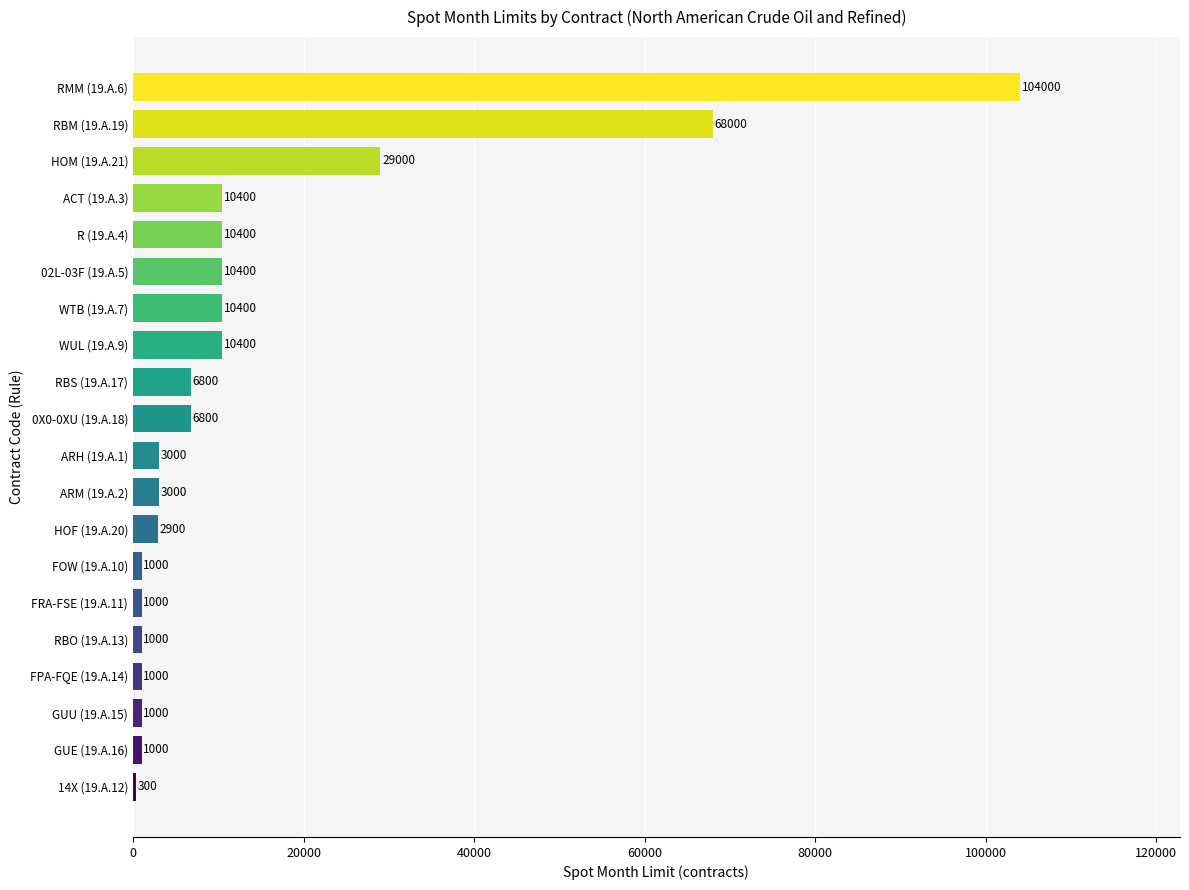

Is it true that the value at FOW (19.A.10) is 1000?

True